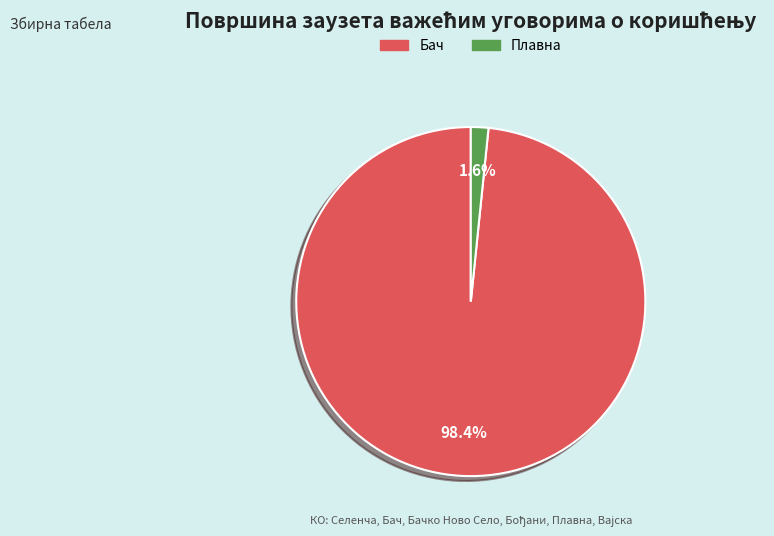

Is there any slice that represents more than half of the pie?

Yes